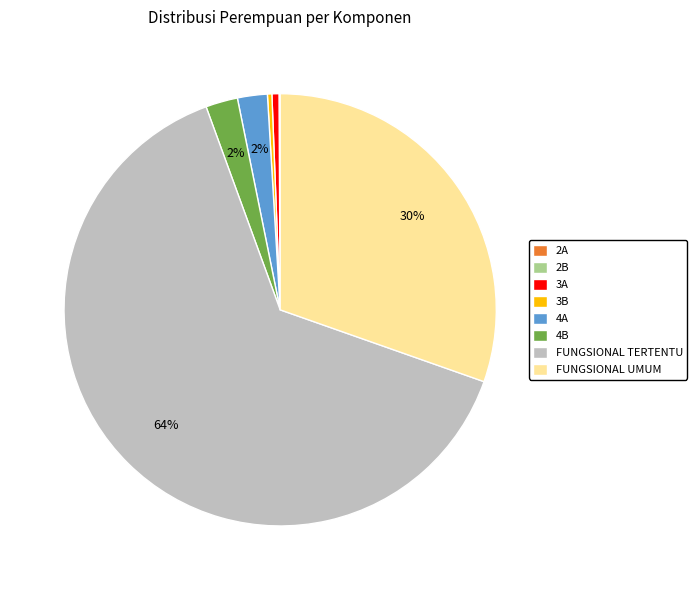

Combined, do 3B and FUNGSIONAL UMUM account for over 50%?

No